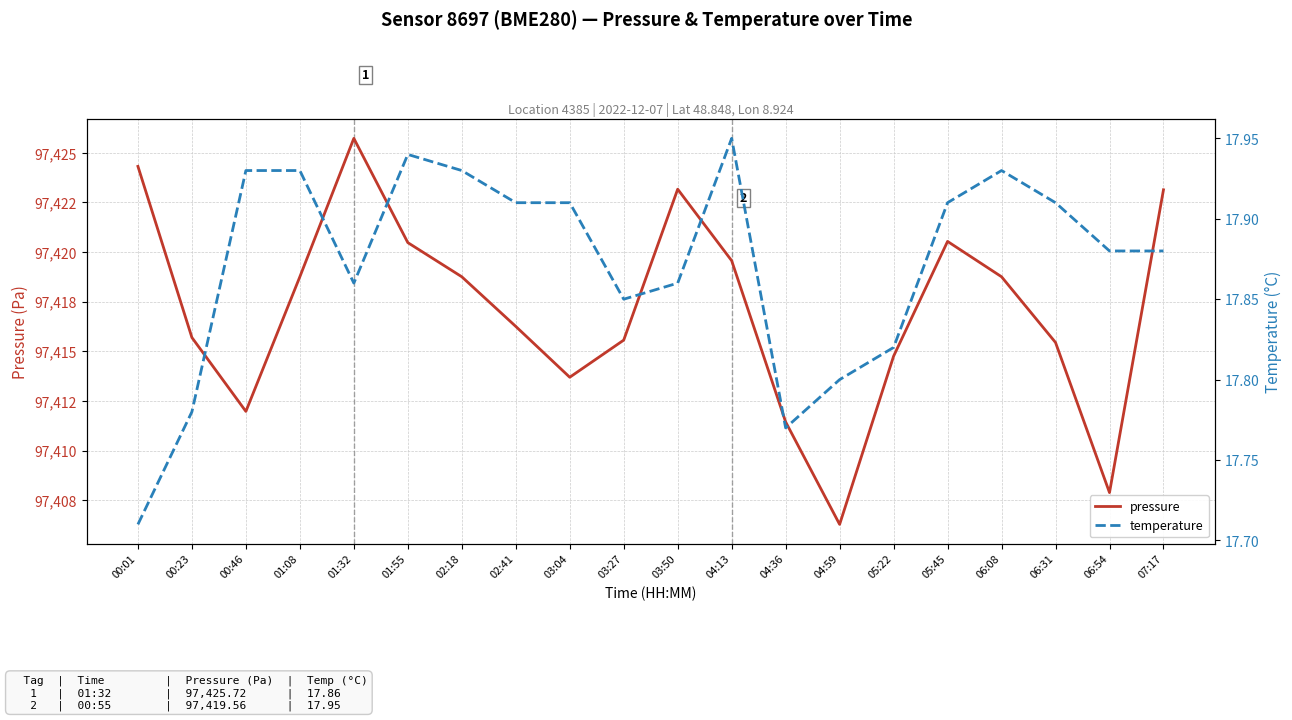

The value of pressure at 01:08 is 50668.7. True or false?

False